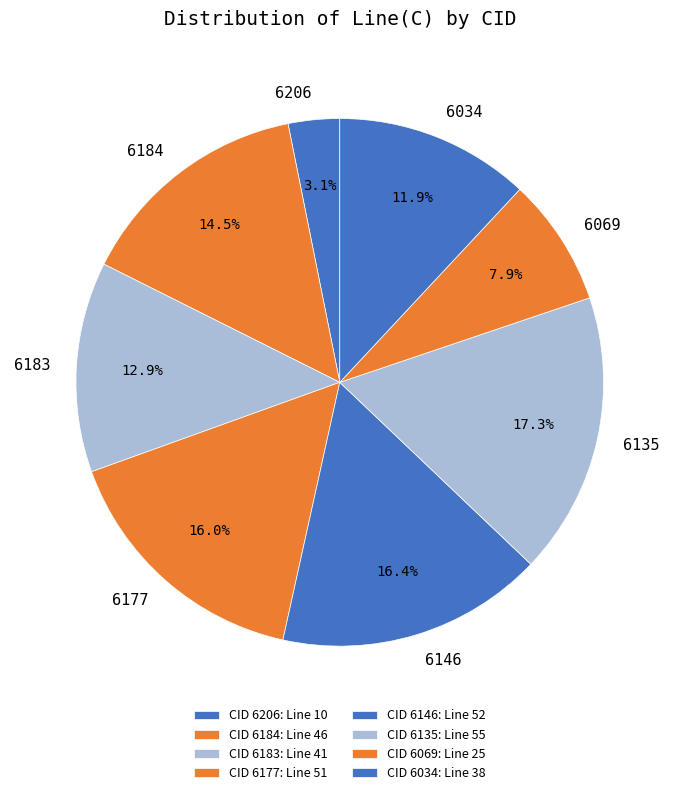

Do 6206 and 6184 together represent more than half of the pie?

No